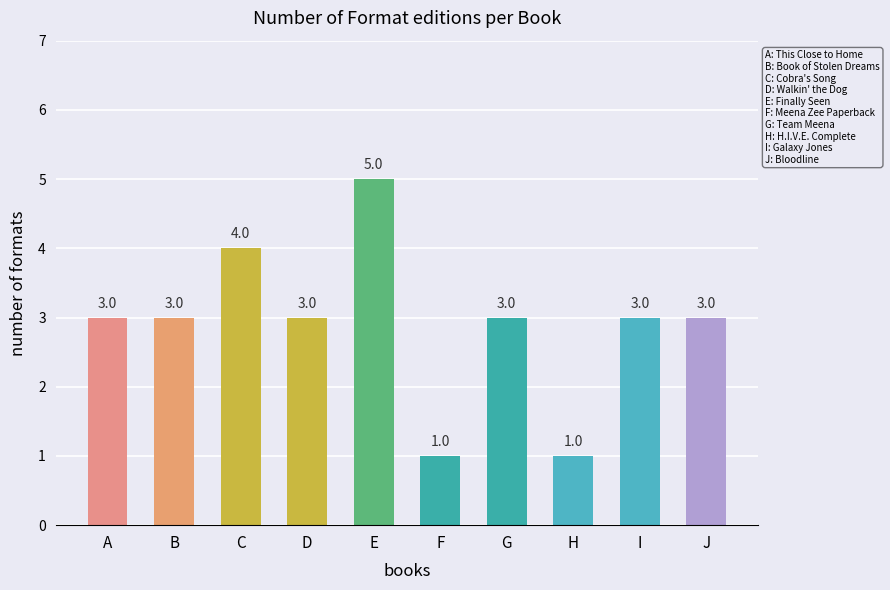

What is the sum of the values at H and I?

4